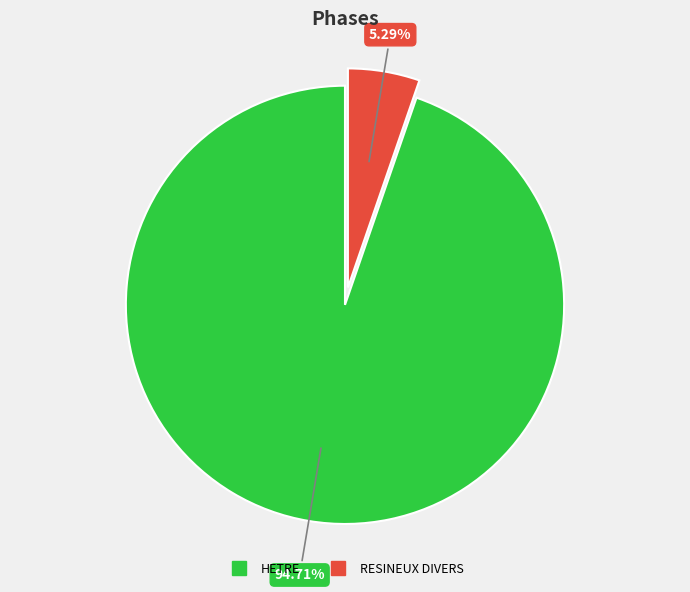

Is there a majority slice in this chart?

Yes